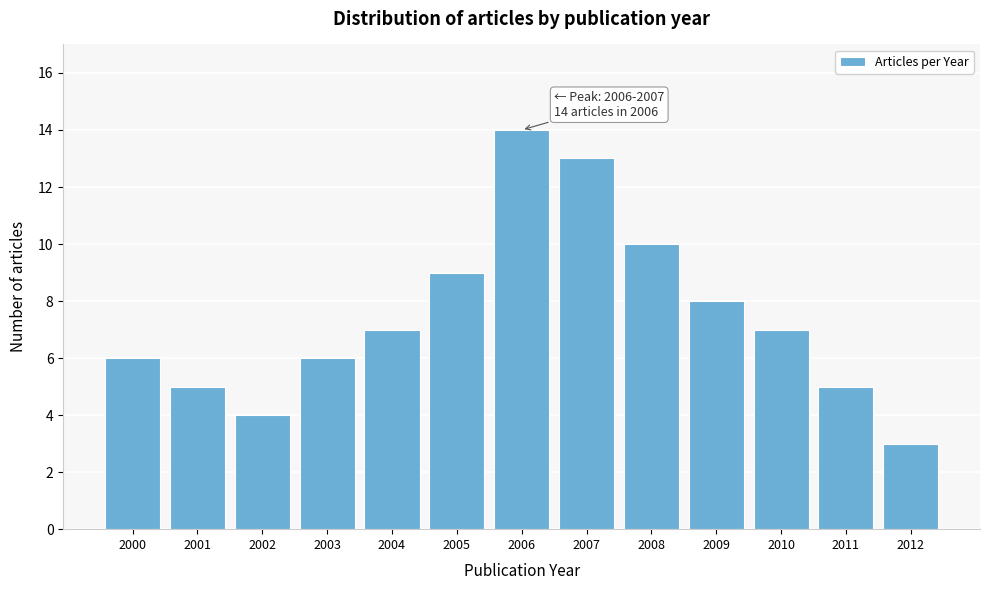

Reading left to right, transcribe all the data shown in this chart.

6	5	4	6	7	9	14	13	10	8	7	5	3